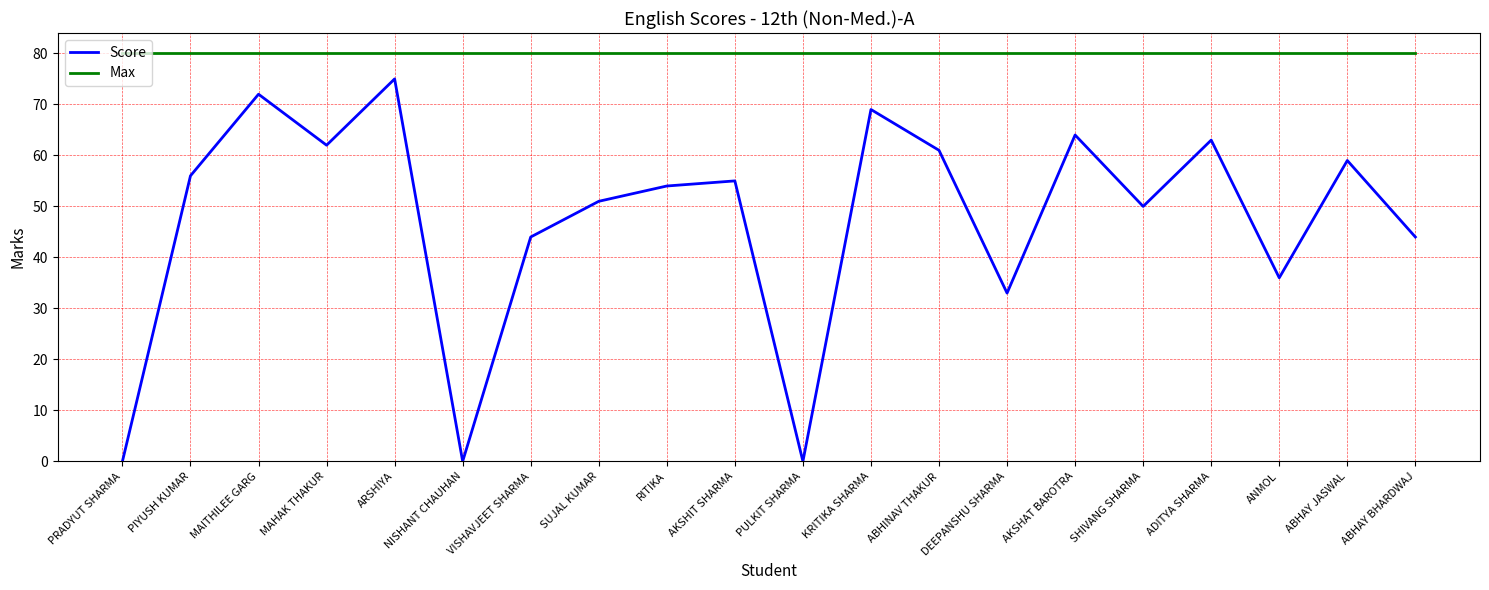

Reading left to right, transcribe all the data shown in this chart.

Score: PRADYUT SHARMA=0	PIYUSH KUMAR=56	MAITHILEE GARG=72	MAHAK THAKUR=62	ARSHIYA=75	NISHANT CHAUHAN=0	VISHAVJEET SHARMA=44	SUJAL KUMAR=51	RITIKA=54	AKSHIT SHARMA=55	PULKIT SHARMA=0	KRITIKA SHARMA=69	ABHINAV THAKUR=61	DEEPANSHU SHARMA=33	AKSHAT BAROTRA=64	SHIVANG SHARMA=50	ADITYA SHARMA=63	ANMOL=36	ABHAY JASWAL=59	ABHAY BHARDWAJ=44
Max: PRADYUT SHARMA=80	PIYUSH KUMAR=80	MAITHILEE GARG=80	MAHAK THAKUR=80	ARSHIYA=80	NISHANT CHAUHAN=80	VISHAVJEET SHARMA=80	SUJAL KUMAR=80	RITIKA=80	AKSHIT SHARMA=80	PULKIT SHARMA=80	KRITIKA SHARMA=80	ABHINAV THAKUR=80	DEEPANSHU SHARMA=80	AKSHAT BAROTRA=80	SHIVANG SHARMA=80	ADITYA SHARMA=80	ANMOL=80	ABHAY JASWAL=80	ABHAY BHARDWAJ=80